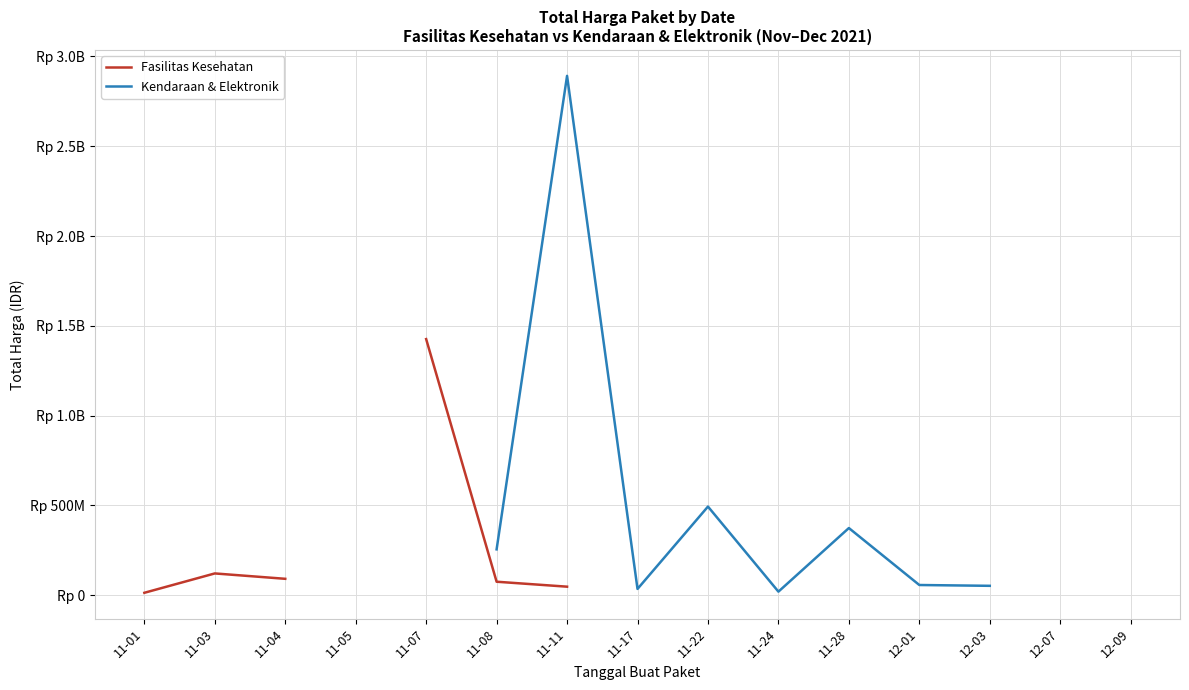

How many lines are shown in the chart?

2